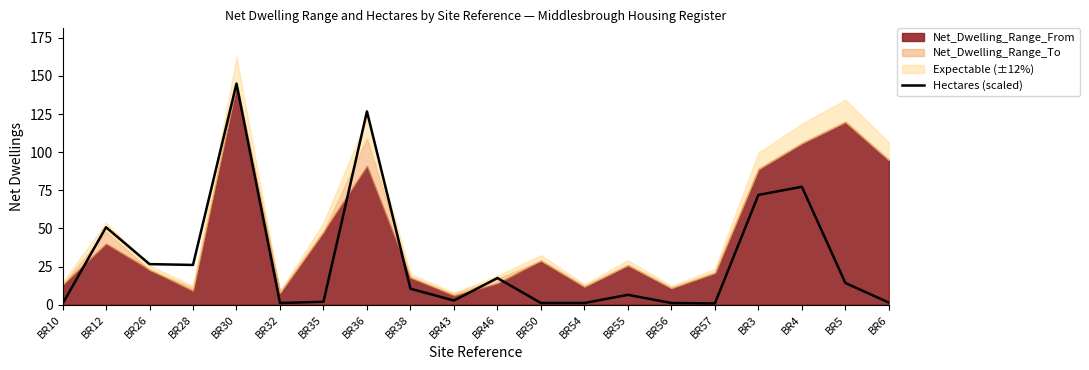

What is the sum of all values?

584.6